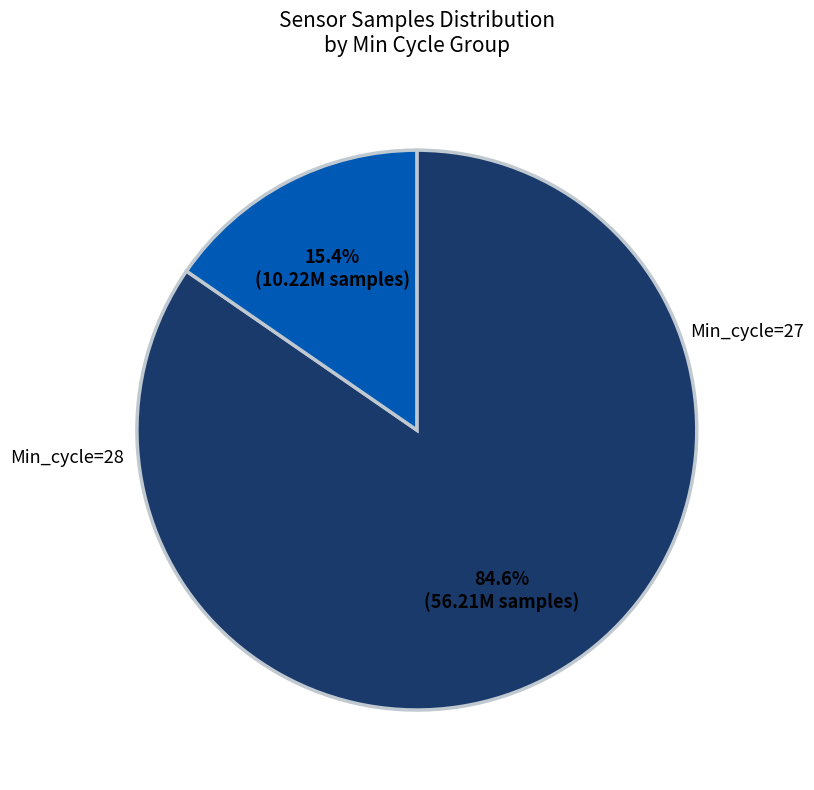

Count the number of slices in the pie.

2